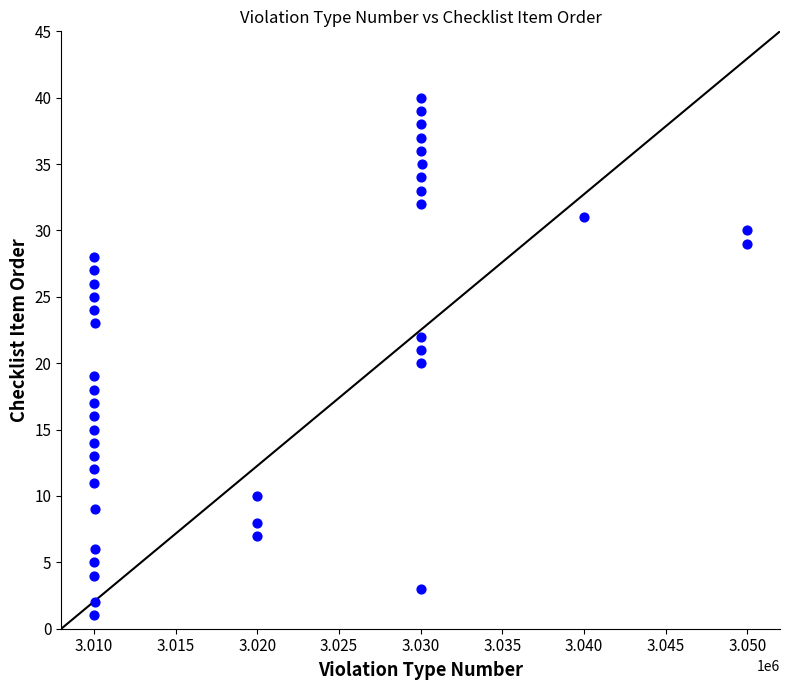

What is the range of Y values (max minus min)?

39